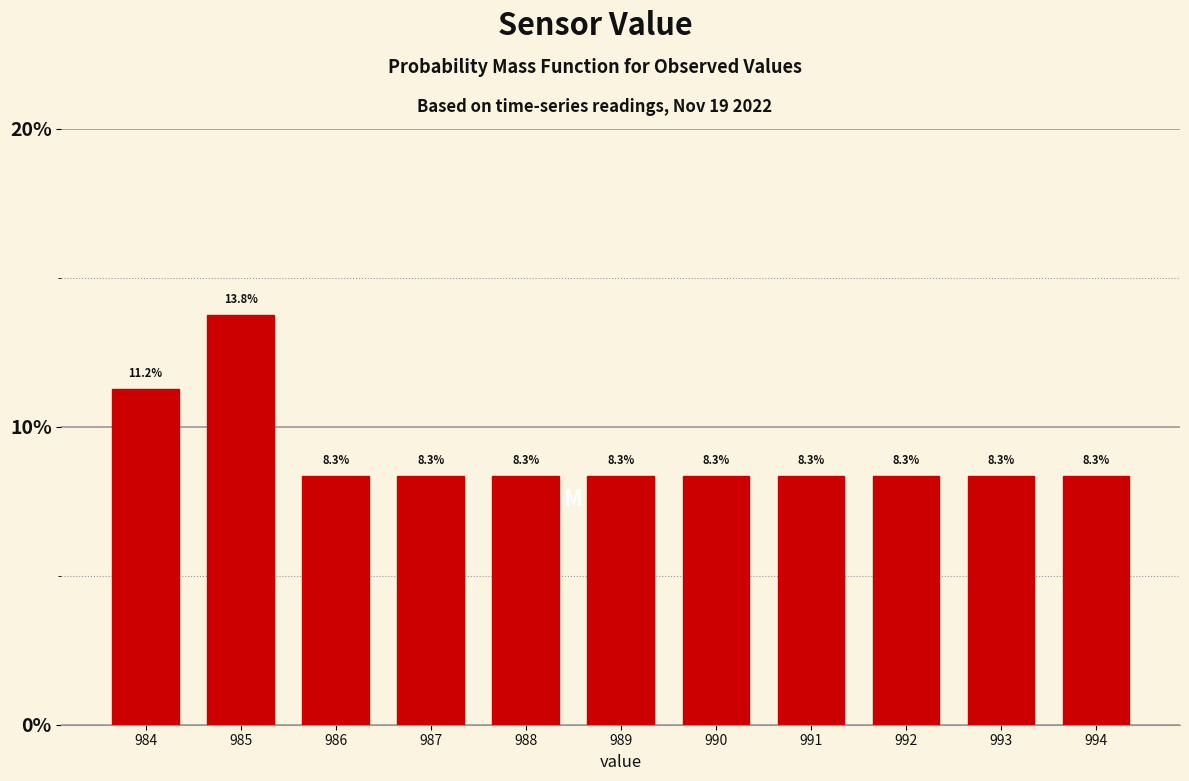

The chart shows a value of 2.4 at 987. True or false?

False